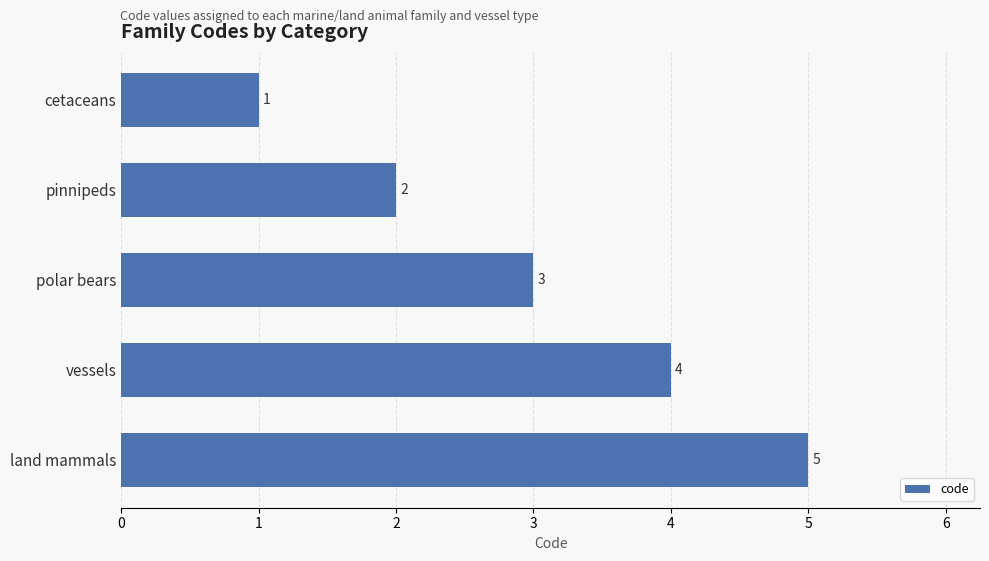

Are the bars grouped side by side (vs. stacked)?

No